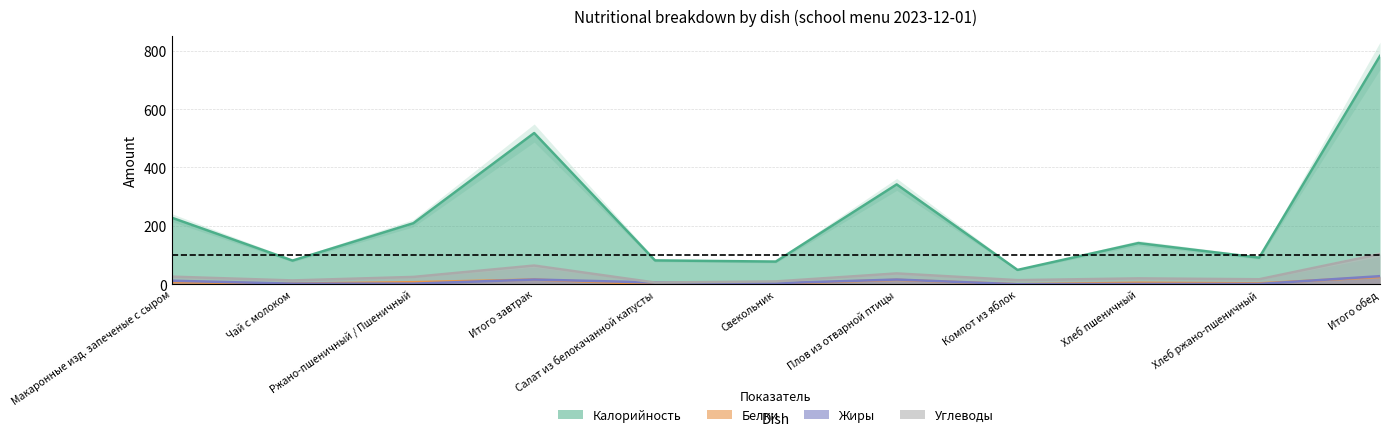

Reading right to left, list all the values displayed in this chart.

Калорийность: 782.2	91.0	141.0	49.0	342.0	77.6	81.6	518.0	209.0	81.0	228.0
Белки: 24.7	3.0	5.0	0.0	15.0	1.7	0.0	16.0	7.0	2.0	7.0
Жиры: 27.6	1.0	1.0	0.0	16.0	3.6	6.0	16.0	2.0	2.0	12.0
Углеводы: 103.4	17.0	20.0	14.0	37.0	9.6	5.8	64.0	25.0	13.0	26.0